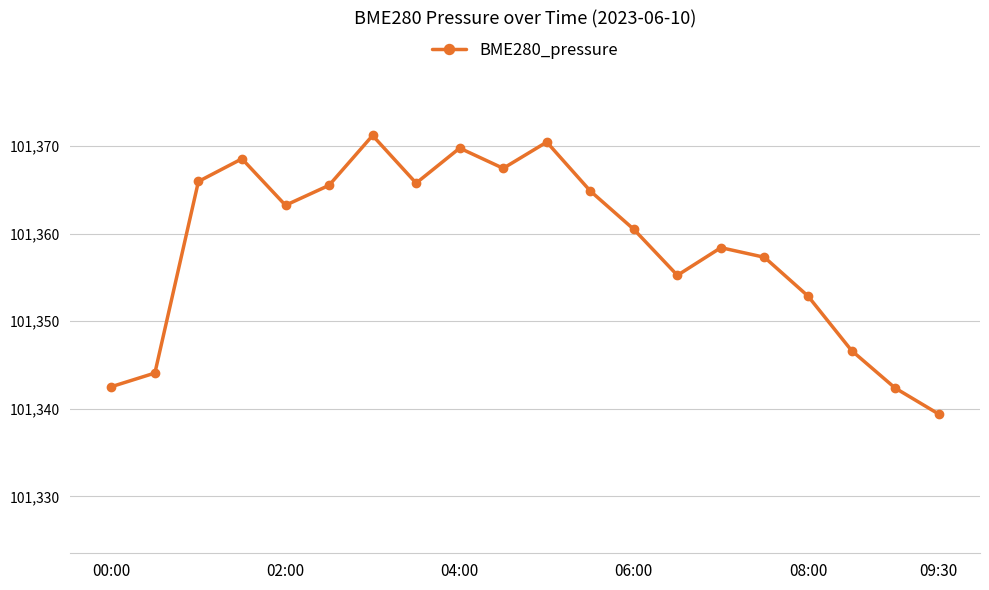

What is the average value?

101358.6